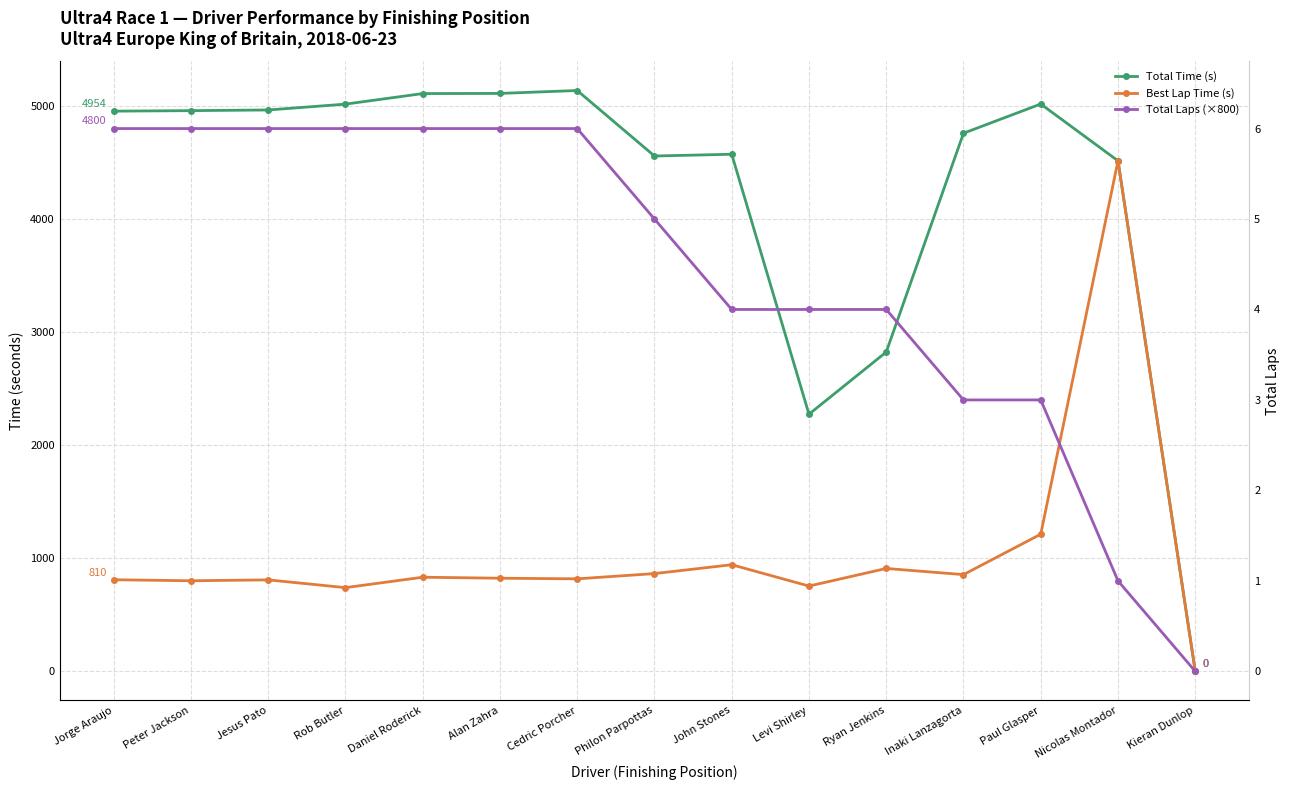

What value does the Total Time (s) series have at Daniel Roderick?

5109.4